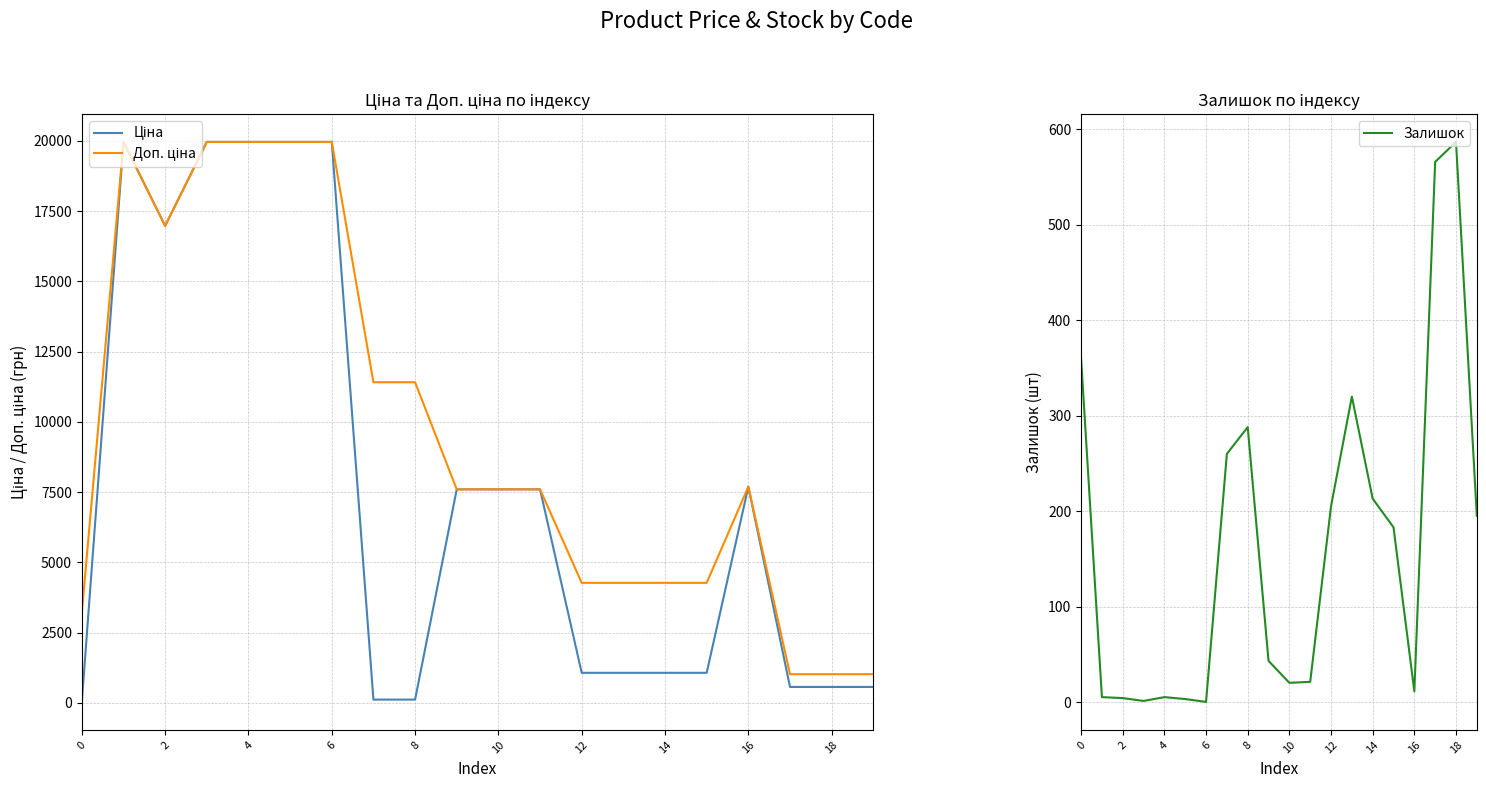

Reading right to left, what are all the values shown in this chart?

Ціна: 564.0	564.0	564.0	7693.1	1067.3	1067.3	1067.3	1067.3	7596.5	7596.5	7596.5	114.1	114.1	19964.2	19964.2	19964.2	19964.2	16976.3	19964.2	32.0
Доп. ціна: 1017.8	1017.8	1017.8	7693.1	4269.4	4269.4	4269.4	4269.4	7596.5	7596.5	7596.5	11410.0	11410.0	19964.2	19964.2	19964.2	19964.2	16976.3	19964.2	3205.0
Залишок: 195.0	587.0	566.0	11.0	183.0	213.0	320.0	205.0	21.0	20.0	43.0	288.0	260.0	0.0	3.0	5.0	1.0	4.0	5.0	360.0